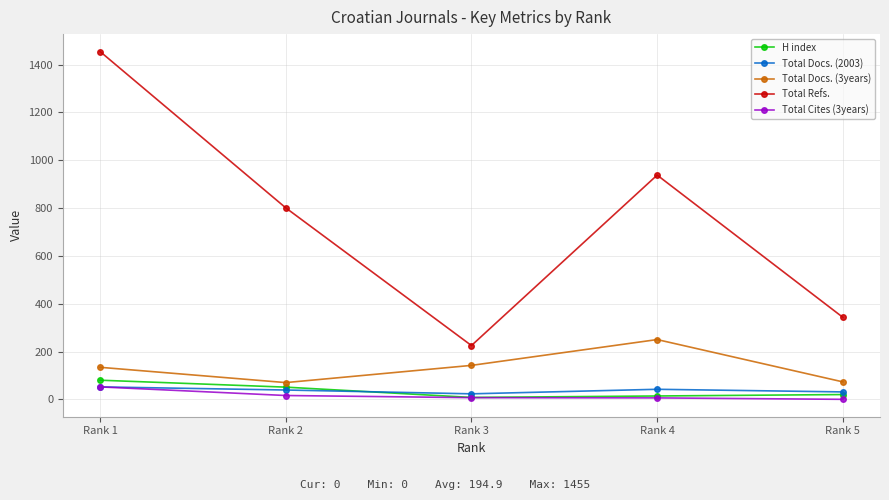

Where does the Total Cites (3years) series first go above 7?

Rank 1